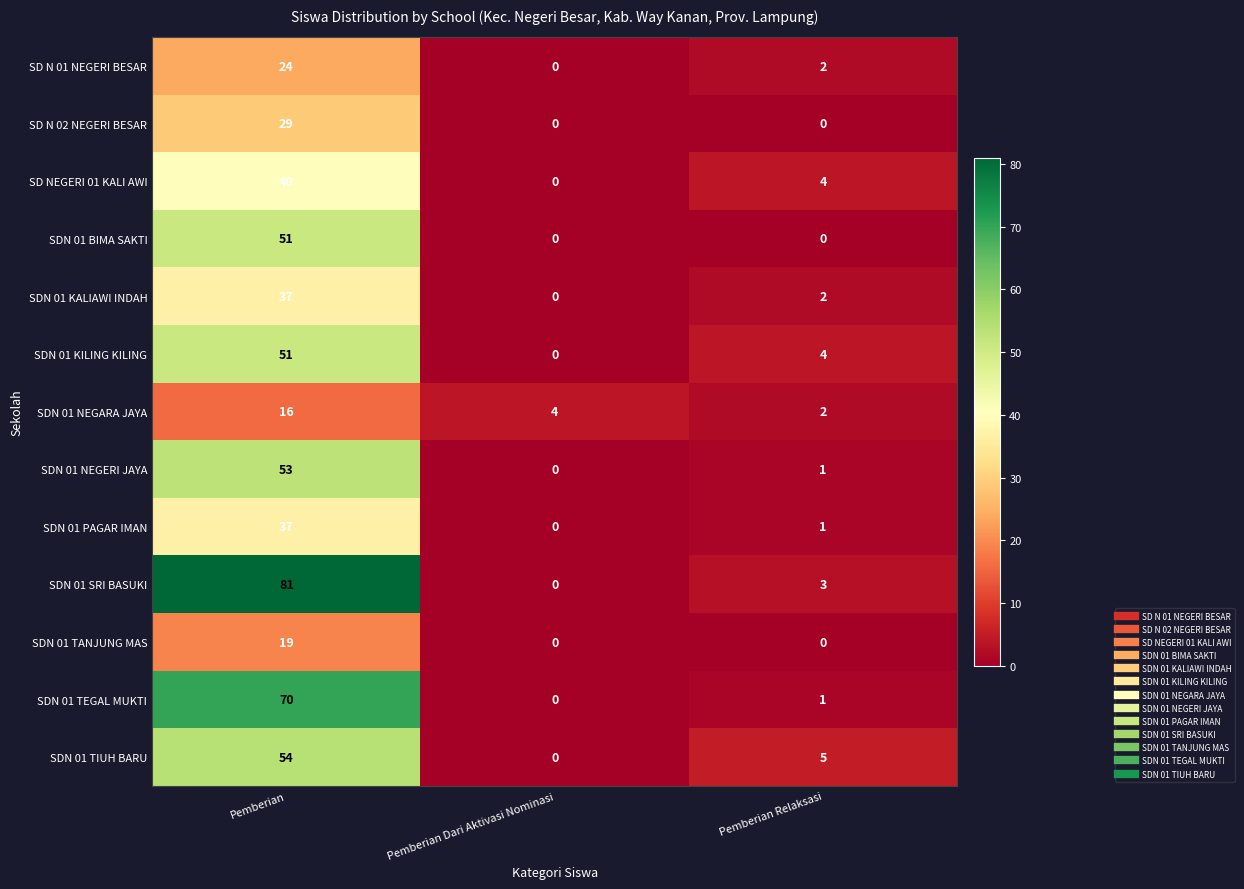

Is the value of SDN 01 KALIAWI INDAH at Pemberian Relaksasi greater than the value of SDN 01 NEGERI JAYA at Pemberian Relaksasi?

Yes